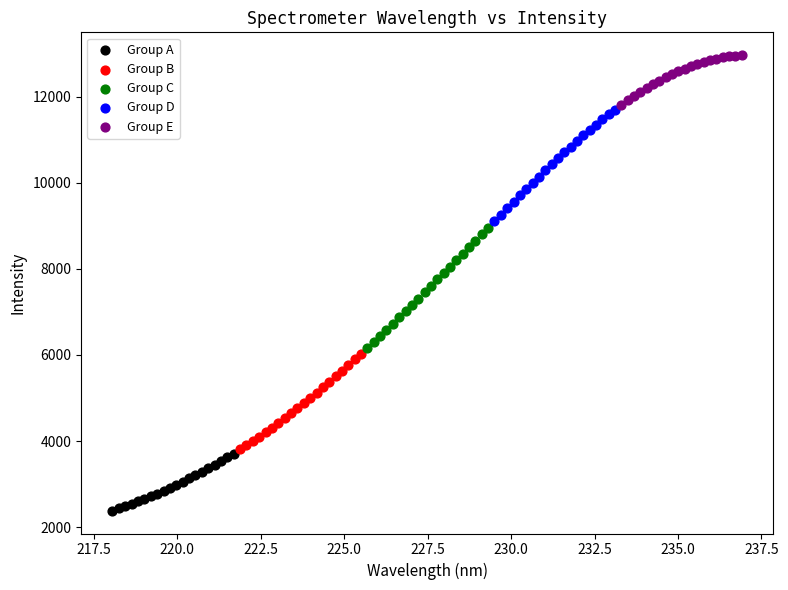

Which series contains the lowest Y value?

Group A